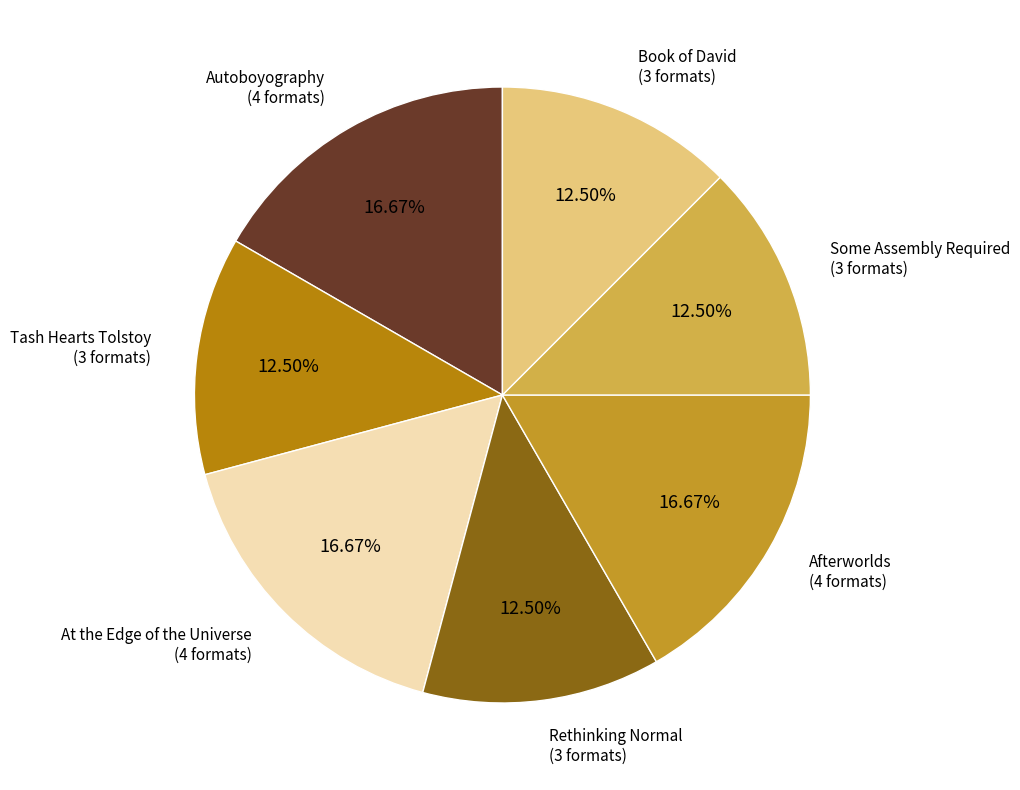

Is Rethinking Normal the majority of the pie?

No